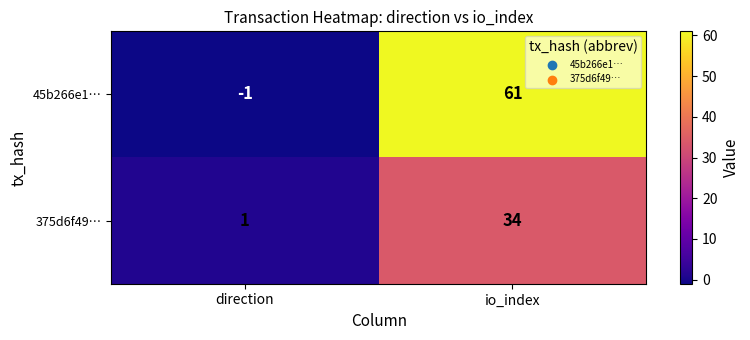

Rank the series by their average value, from highest to lowest.

45b266e1…, 375d6f49…